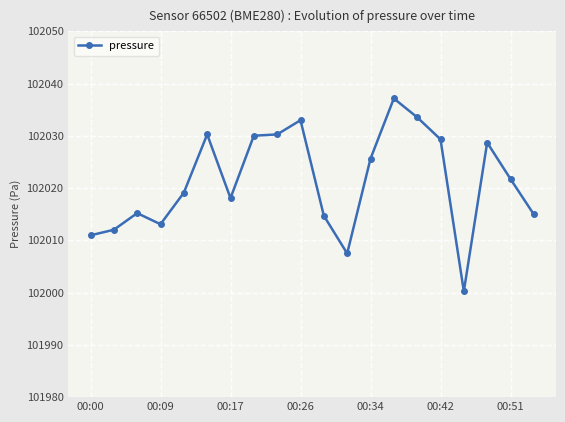

True or false: there are more than 2 points higher than both neighbors.

True